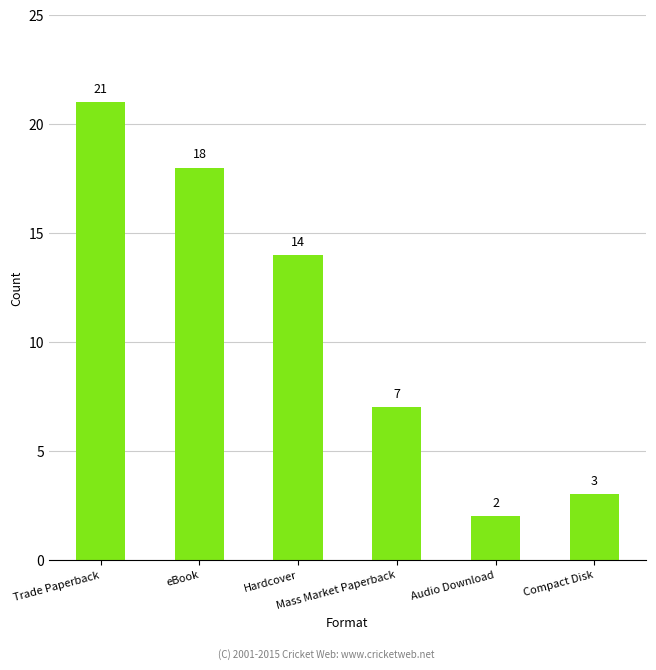

How many bars are there in total?

6